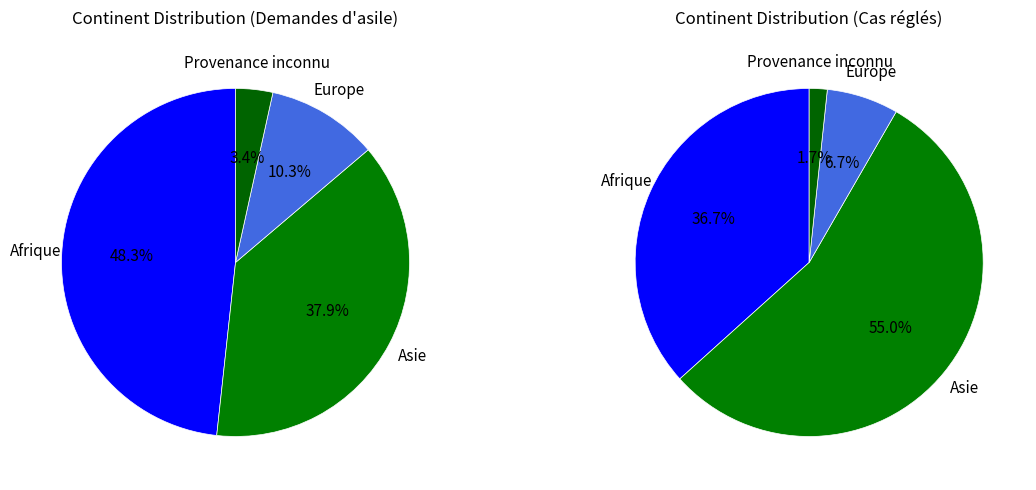

Approximately how many times larger is the value at Provenance inconnu compared to Asie?

0.1